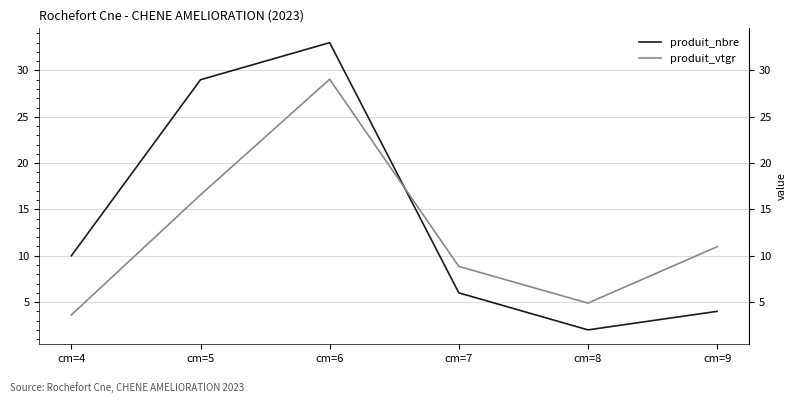

What is the difference between the produit_nbre values at cm=8 and cm=9?

2.0